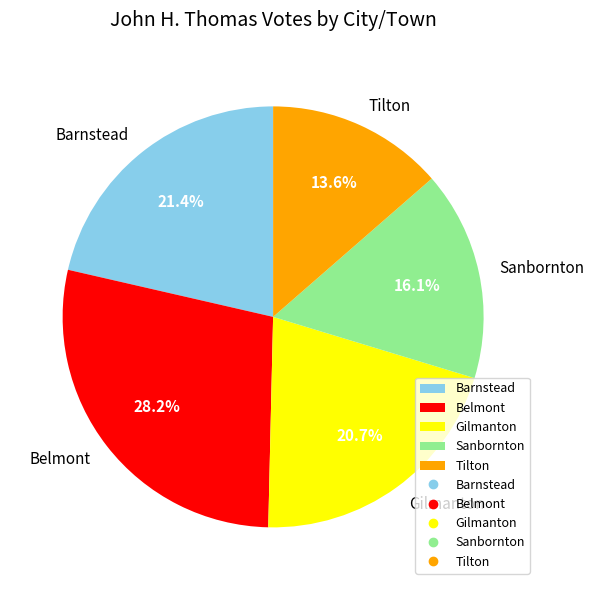

Is it true that Tilton is 8% of the pie?

False